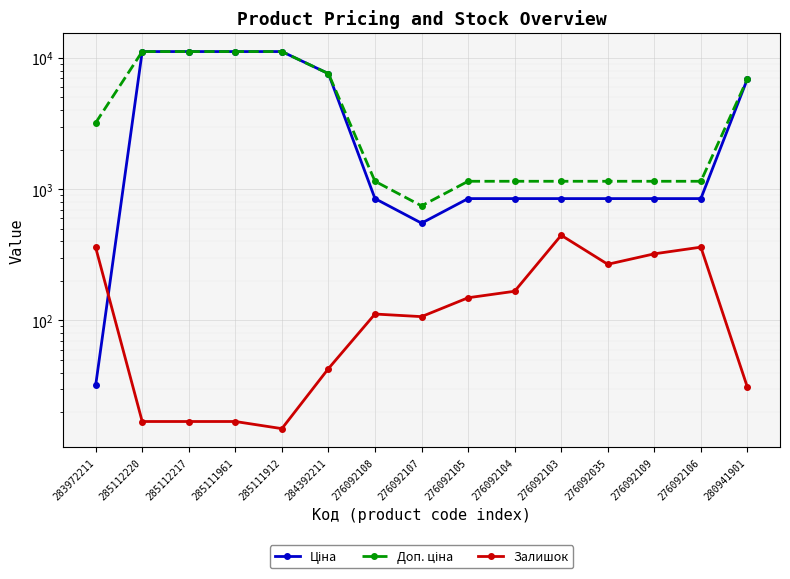

Which category has the lowest value across all series?

285111912